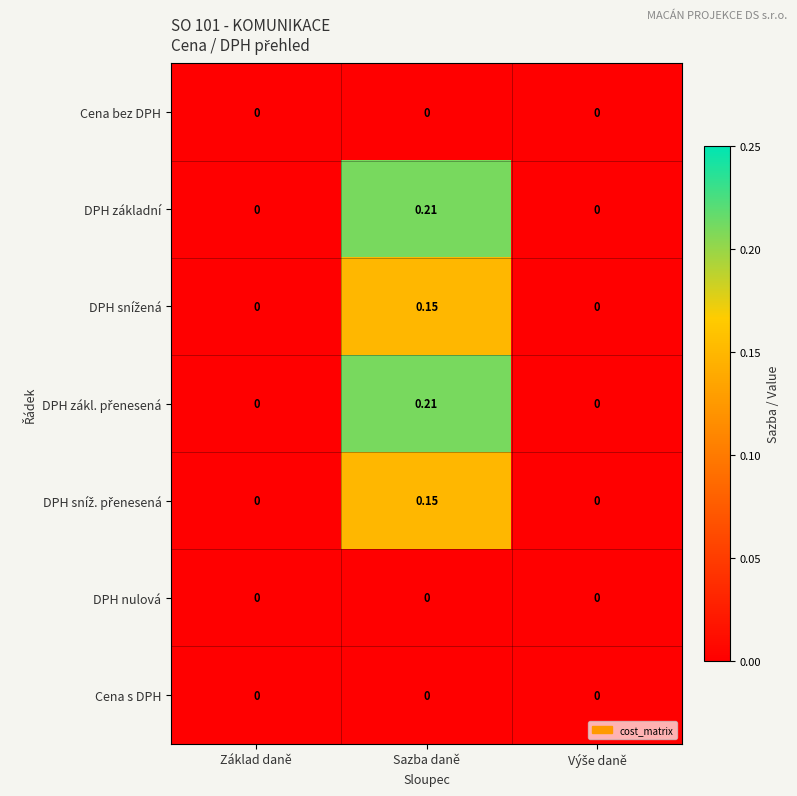

How many categories are shown in the chart?

3